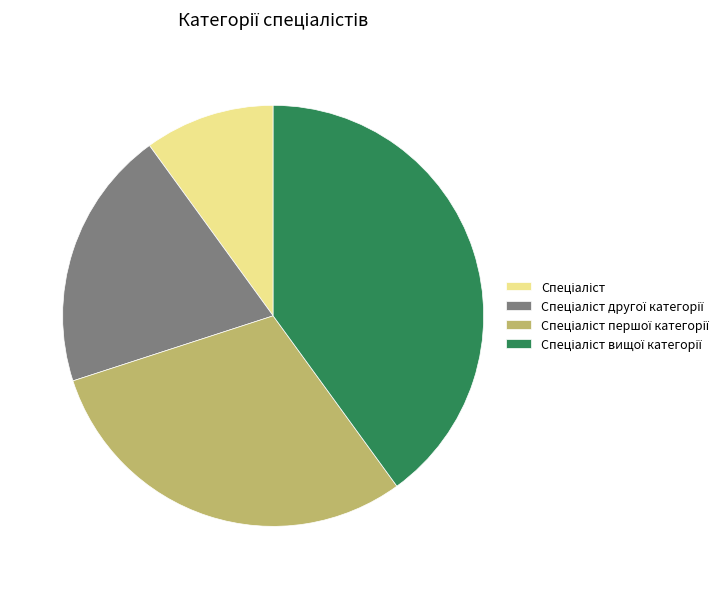

Is there any slice that represents more than half of the pie?

No